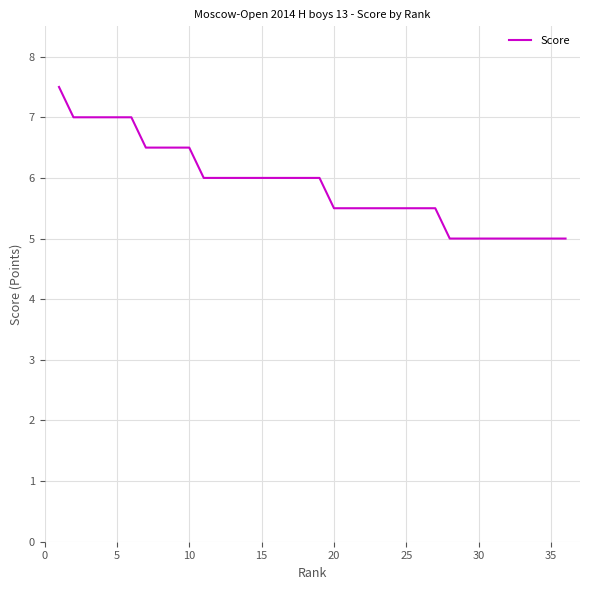

What is the maximum value shown in the chart?

7.5